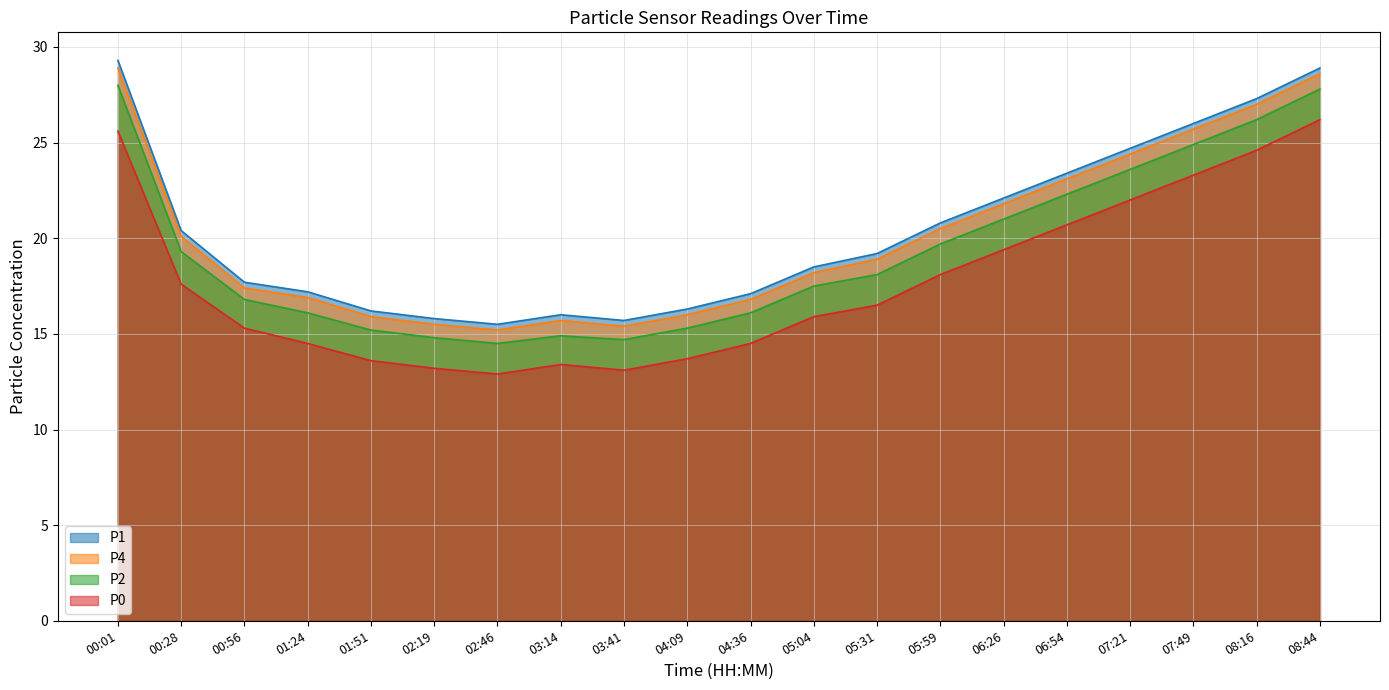

At which label does P0 reach its minimum?

02:46